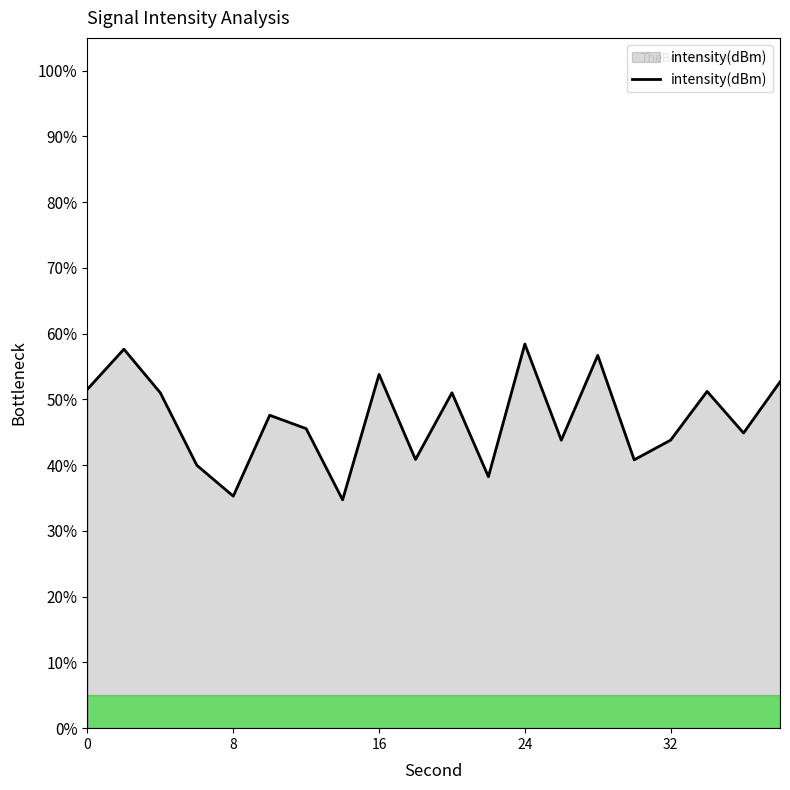

What is the sum of all values?

939.7